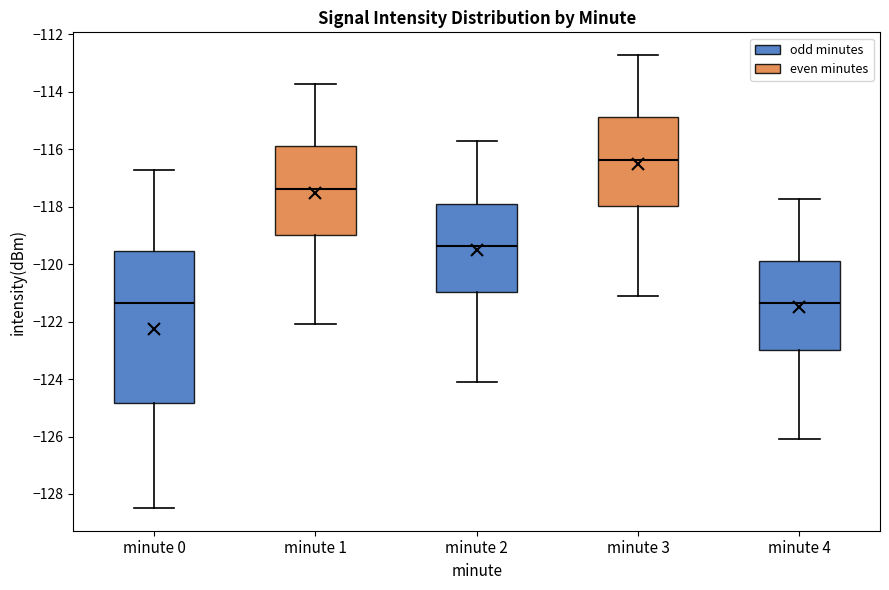

Which box has the highest median line?

minute 3